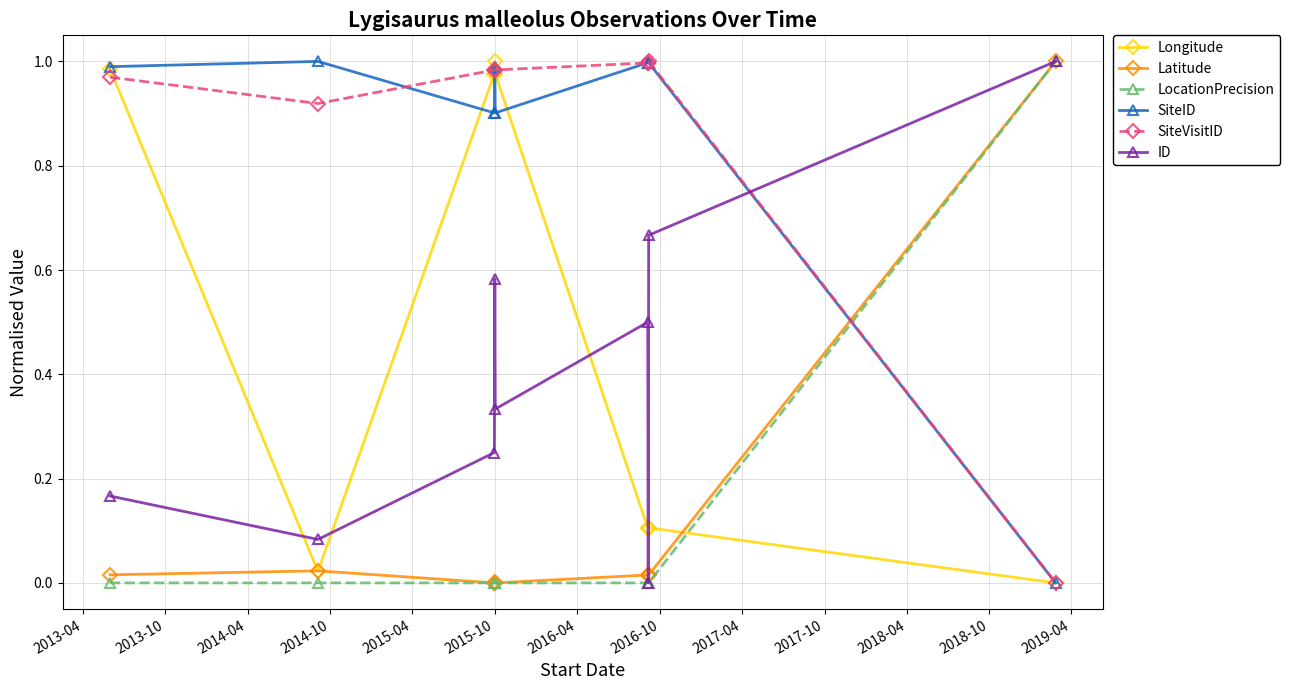

True or false: SiteVisitID and LocationPrecision intersect in this chart.

True